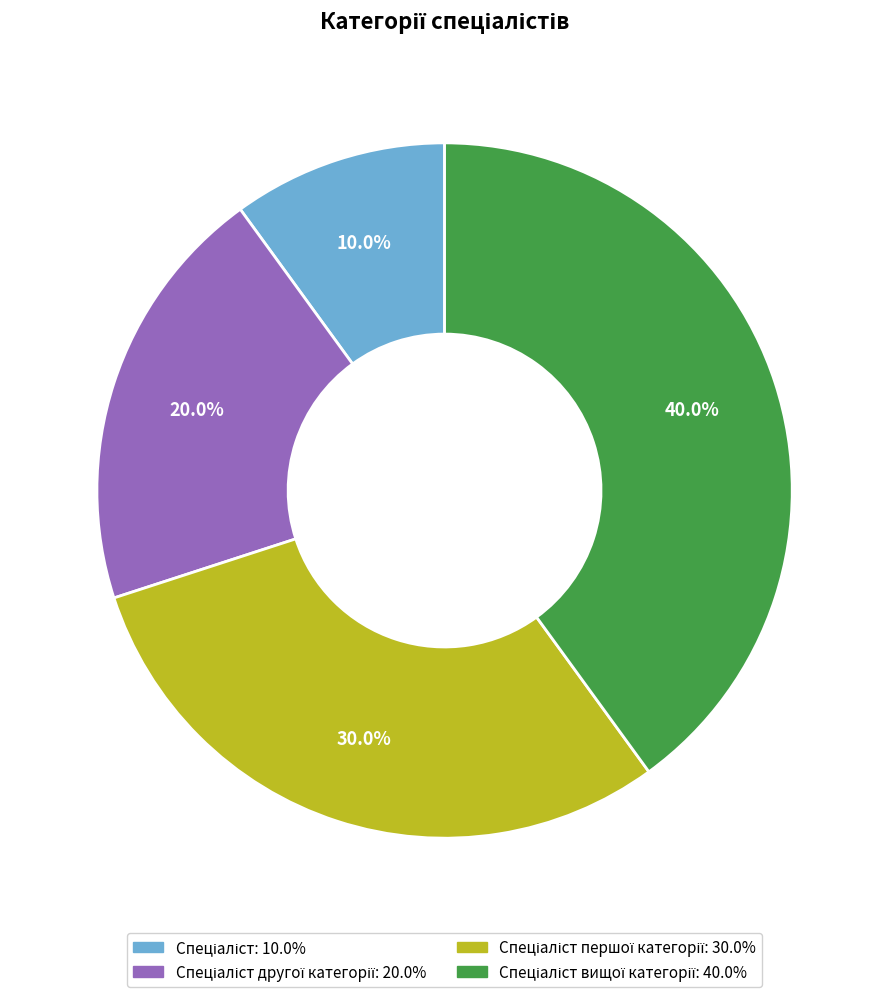

Does any single category account for the majority?

No